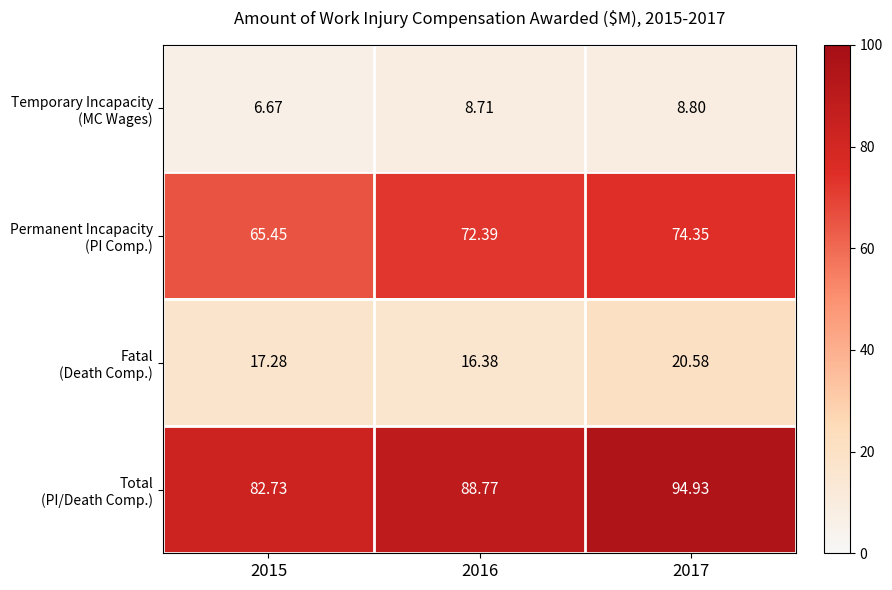

How many distinct data groups are displayed?

4